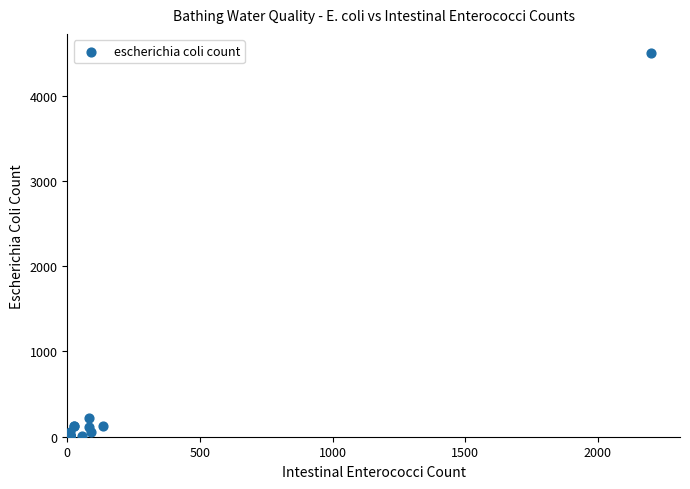

What Y value in the scatter plot is closest to 2250?

220